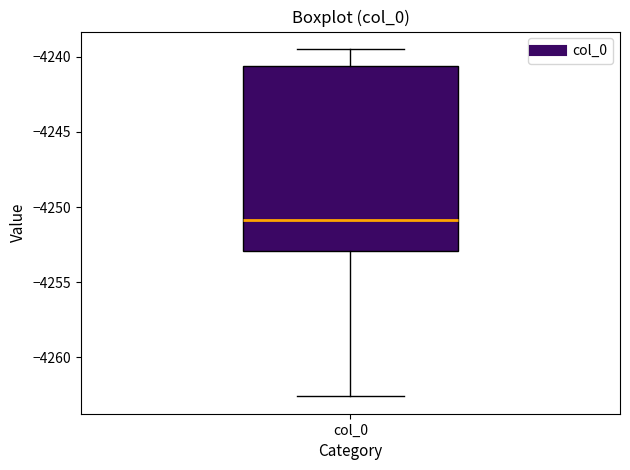

Transcribe this box plot: give where the median line is, the range the box spans, and where the two whiskers end, as read against the y-axis. The values are not printed on the chart, so give them approximately, as read against the axis.

median -4251.0, box -4253.0 to -4240.5, whiskers -4262.5 to -4239.5